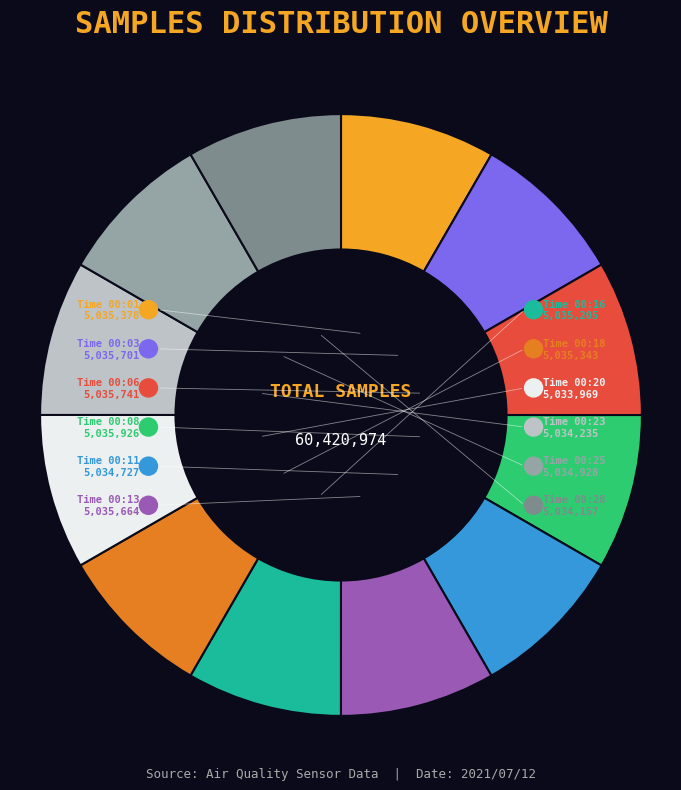

What is the largest slice in the pie chart?

00:08